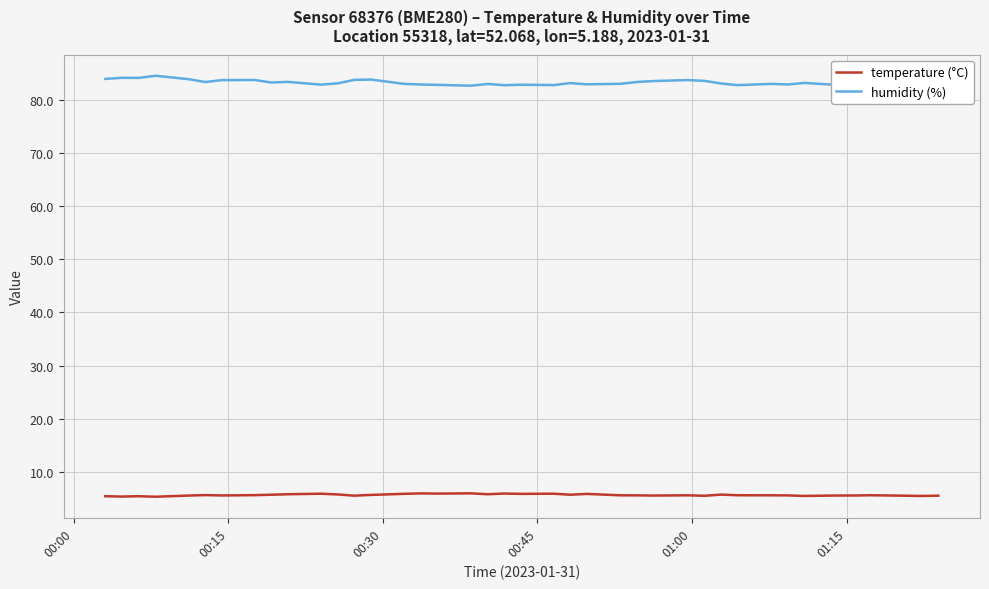

Which series has the largest total across all categories?

humidity (%)